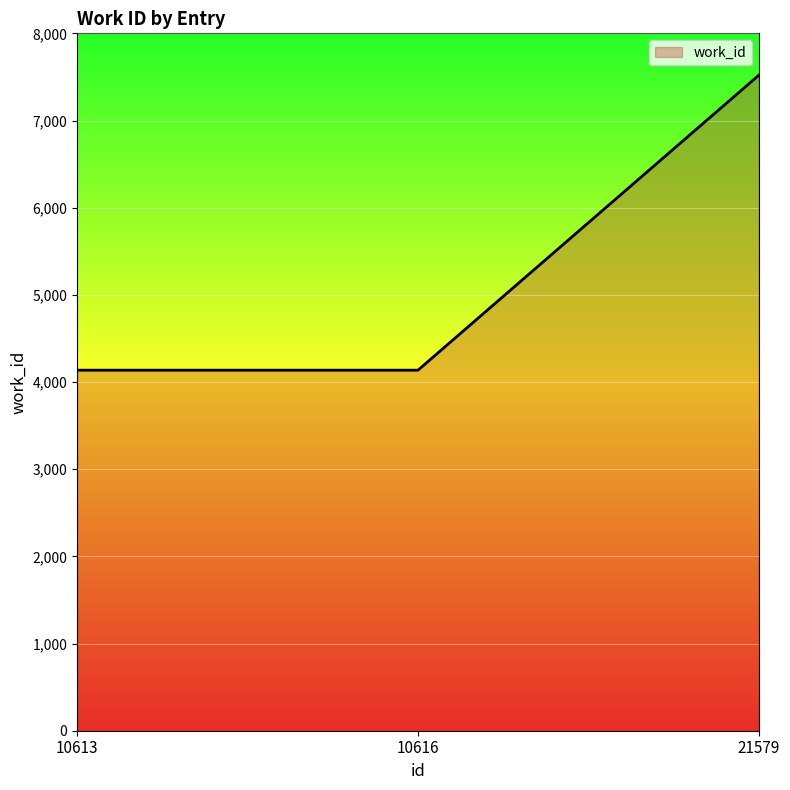

What is the change in value from 10616 to 21579?

+3384